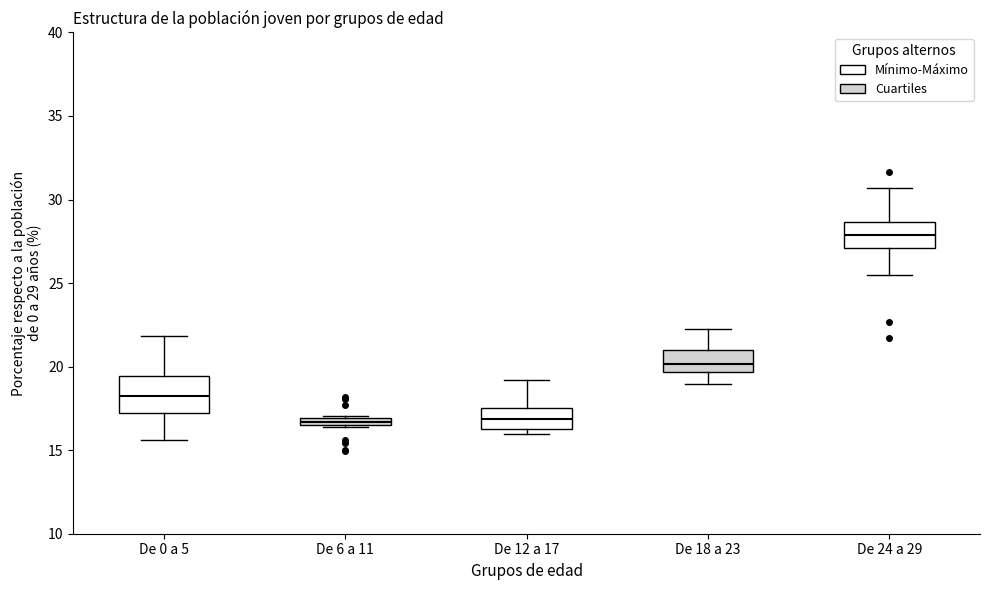

Comparing the boxes themselves (not the whiskers), which one is the tallest?

De 0 a 5